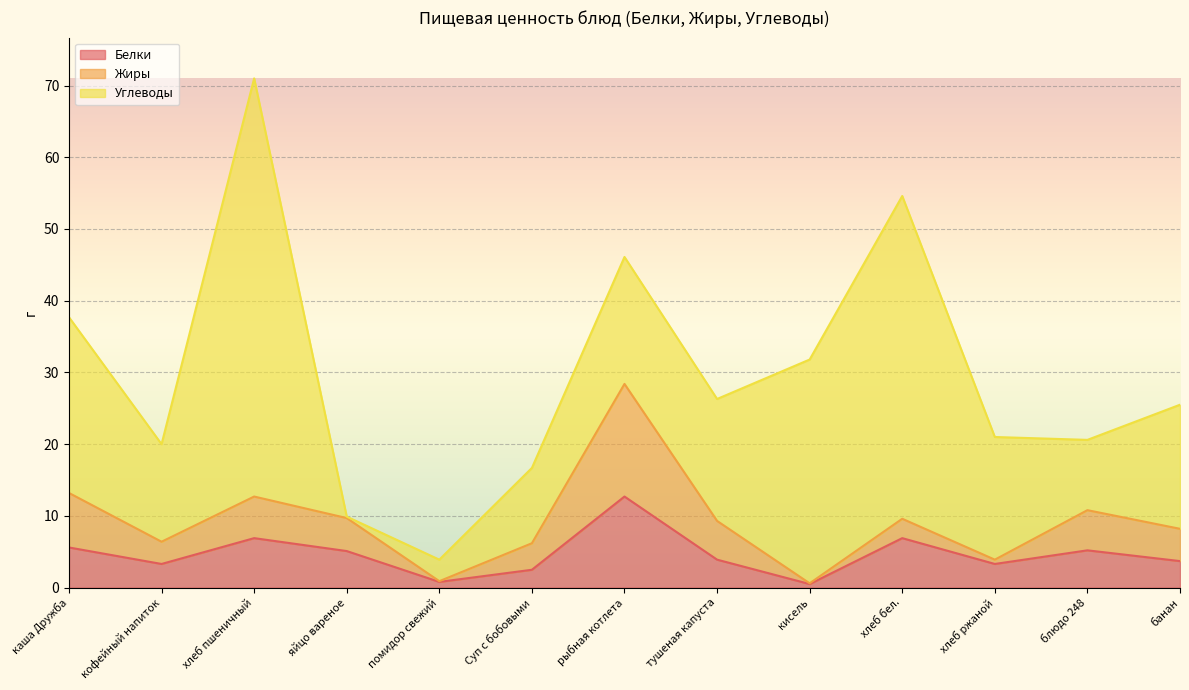

Which label corresponds to the smallest value in the chart?

помидор свежий